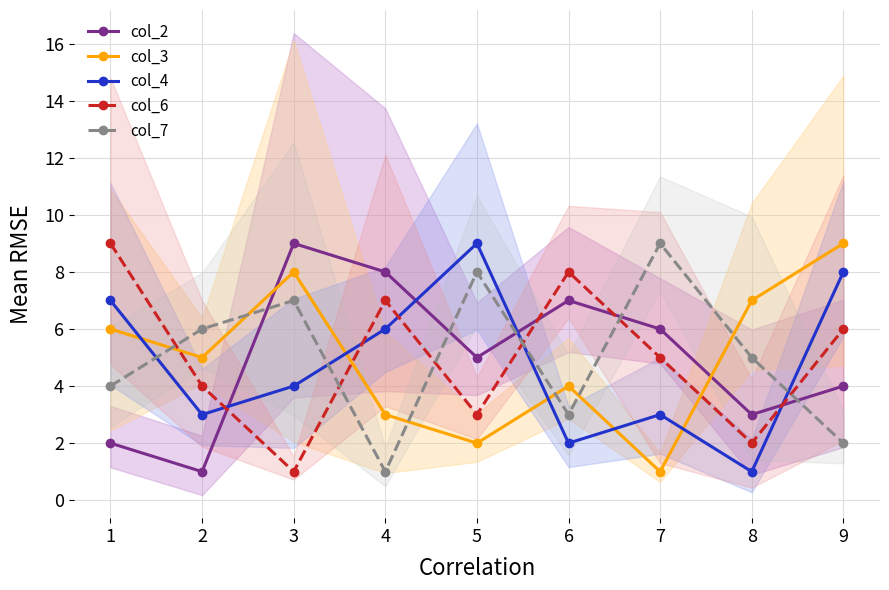

Is the value of col_4 at 5 greater than the value of col_2 at 1?

Yes